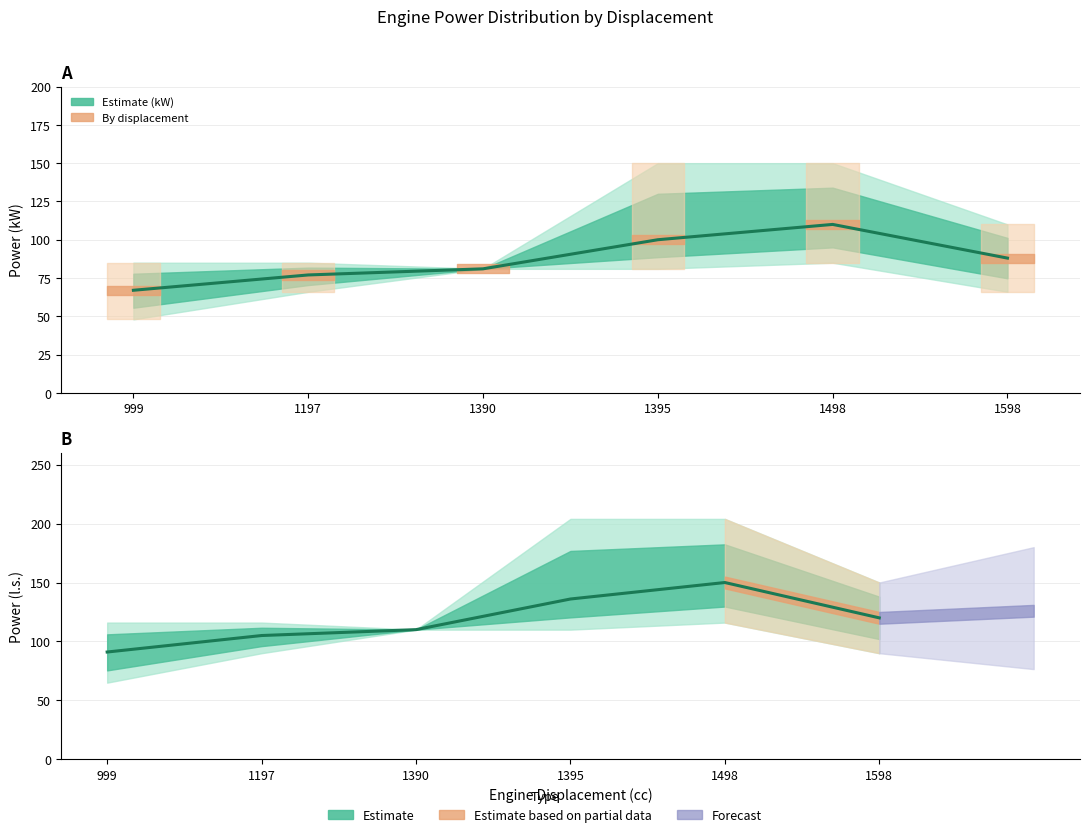

What is the greatest value displayed?

150